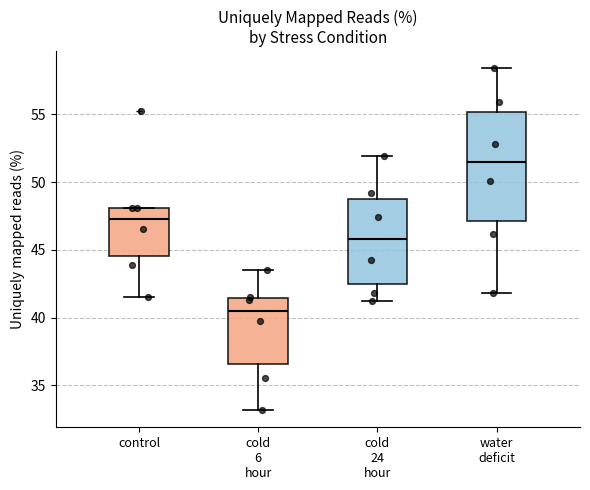

Where does the lower whisker of the box for cold 6 hour end on the y-axis? The values are not printed on the chart, so give them approximately, as read against the axis.

33.0